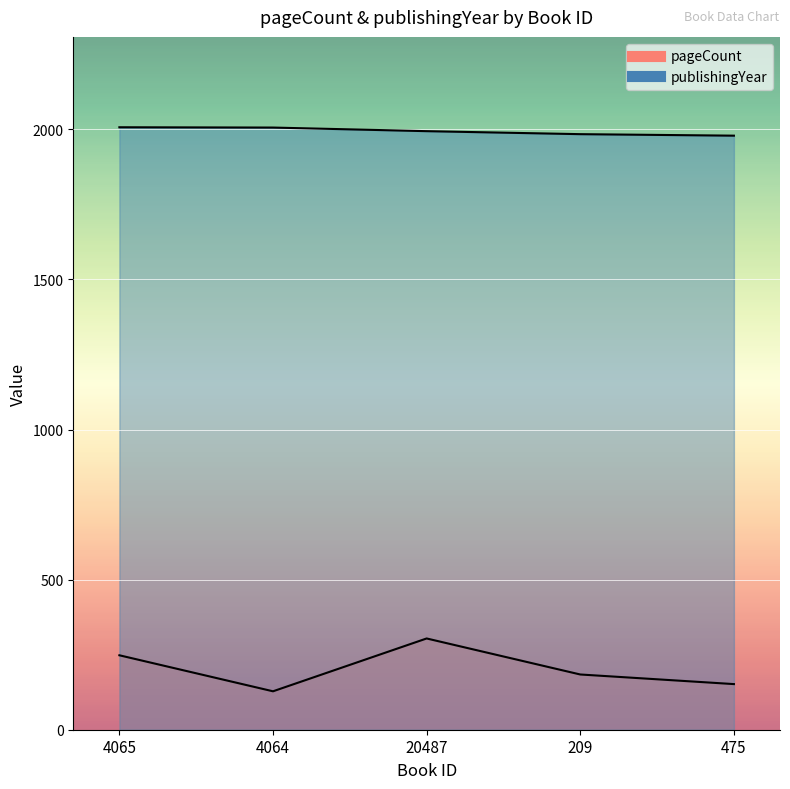

What are all the series names shown in the legend?

pageCount, publishingYear